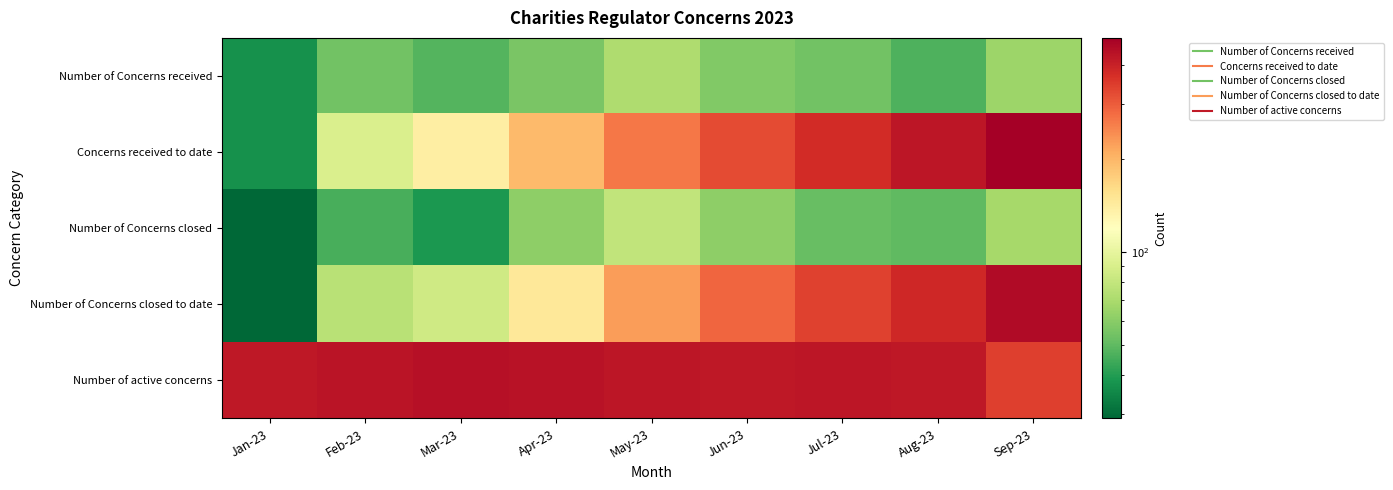

Which has a higher value, Jul-23 or Sep-23?

Sep-23